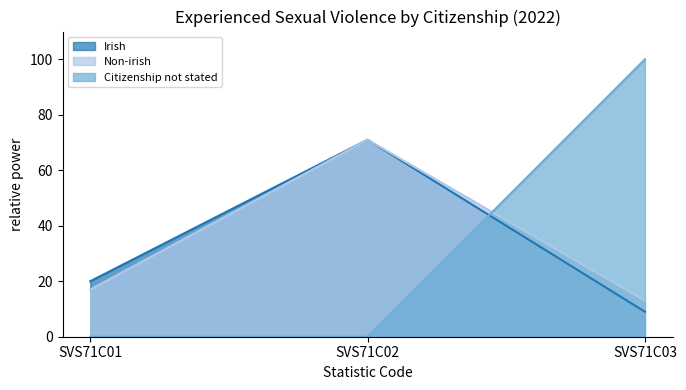

How many categories are shown in the chart?

3